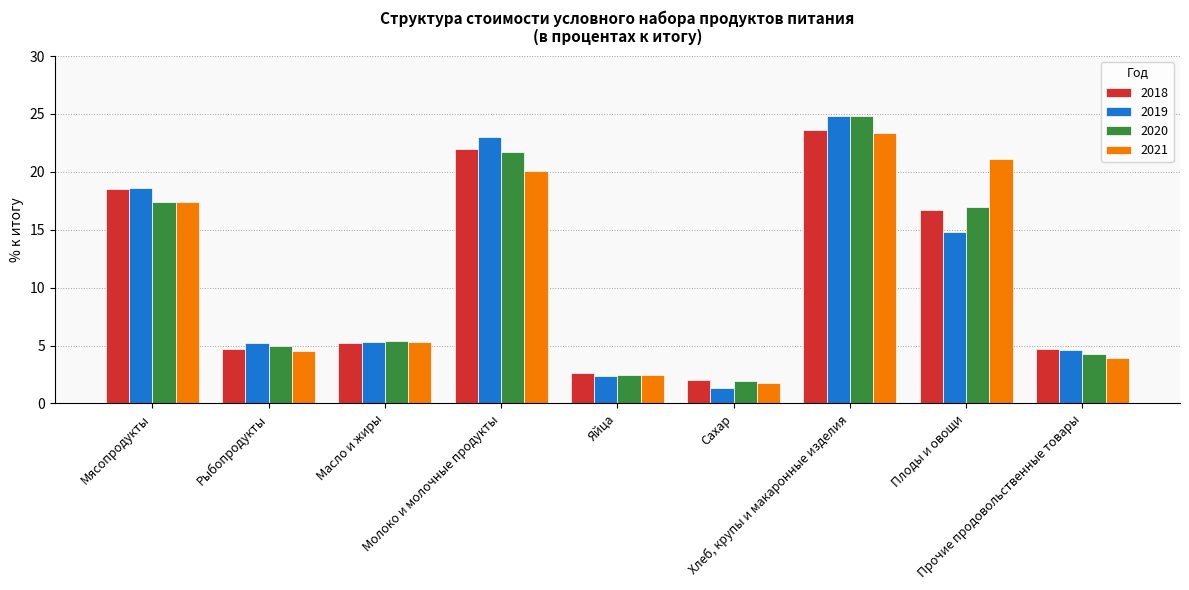

Count the number of data series in this chart.

4